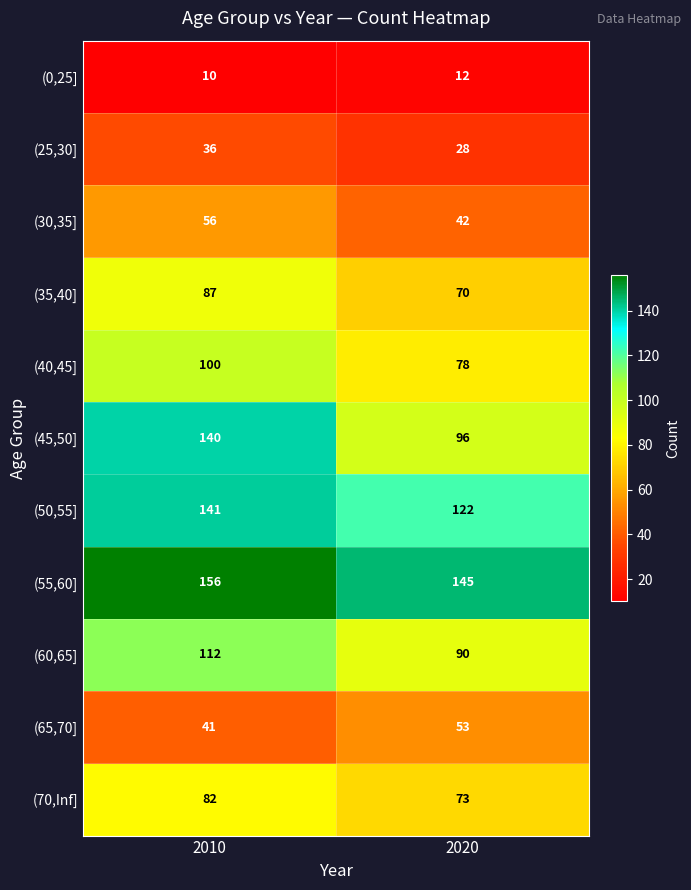

Which series has the largest total across all categories?

(55,60]